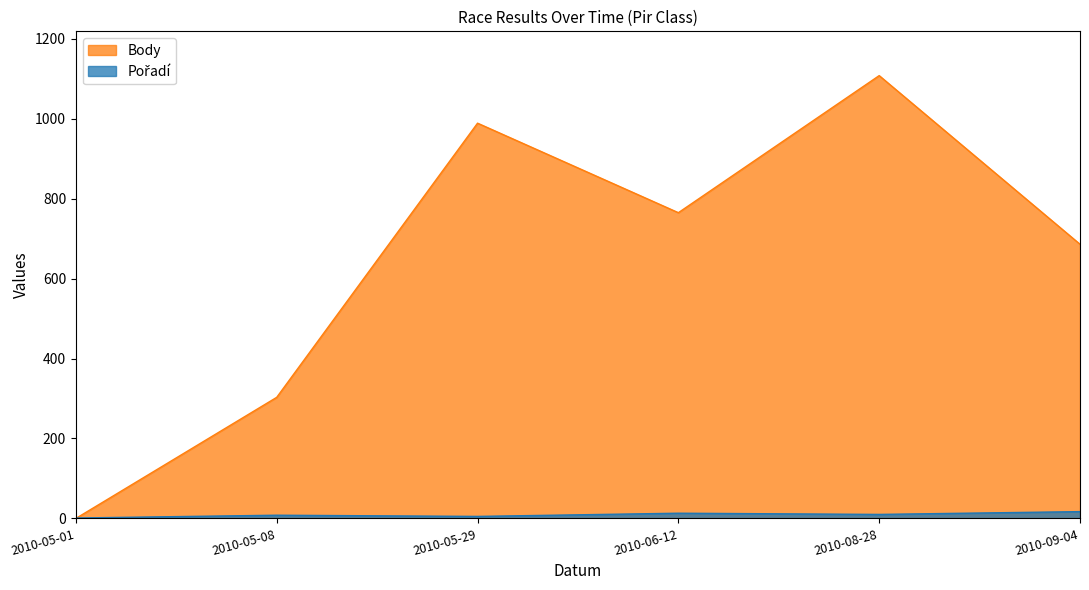

Rank the series by their average value, from lowest to highest.

Pořadí, Body